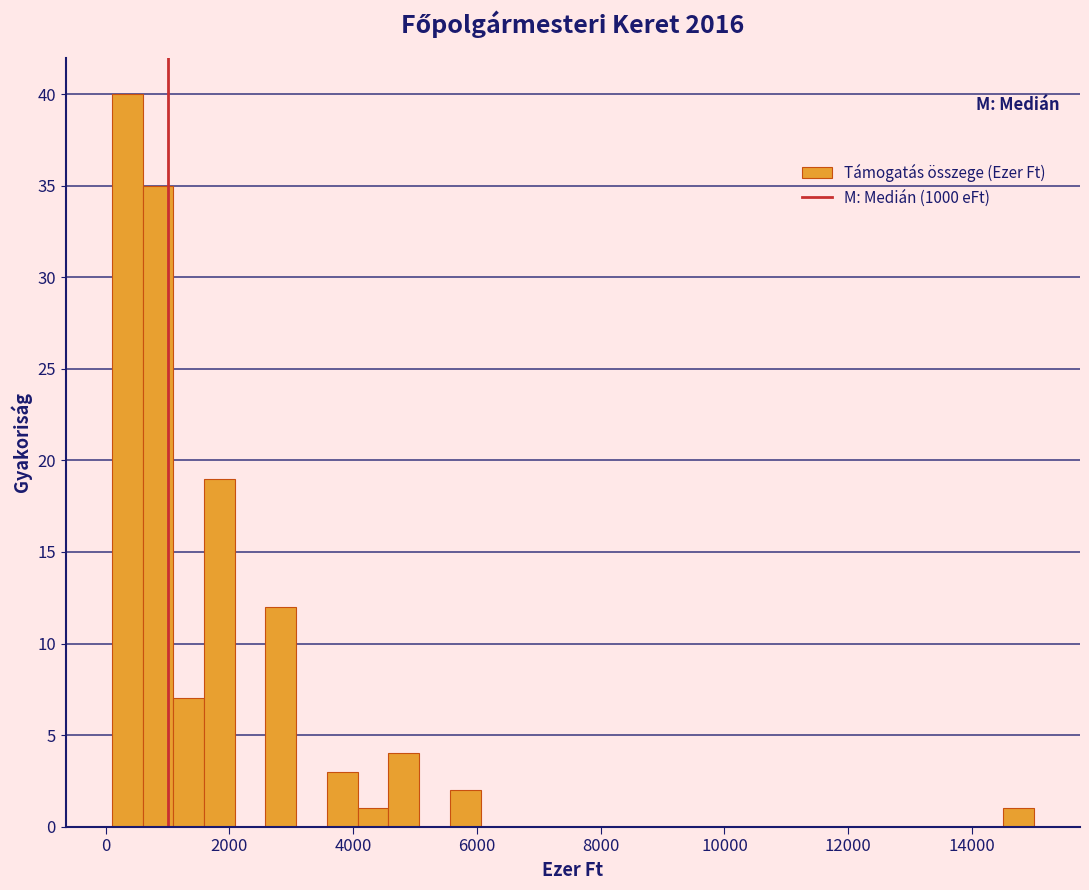

Read against the x-axis, roughly where is the centre of the tallest bar?

400